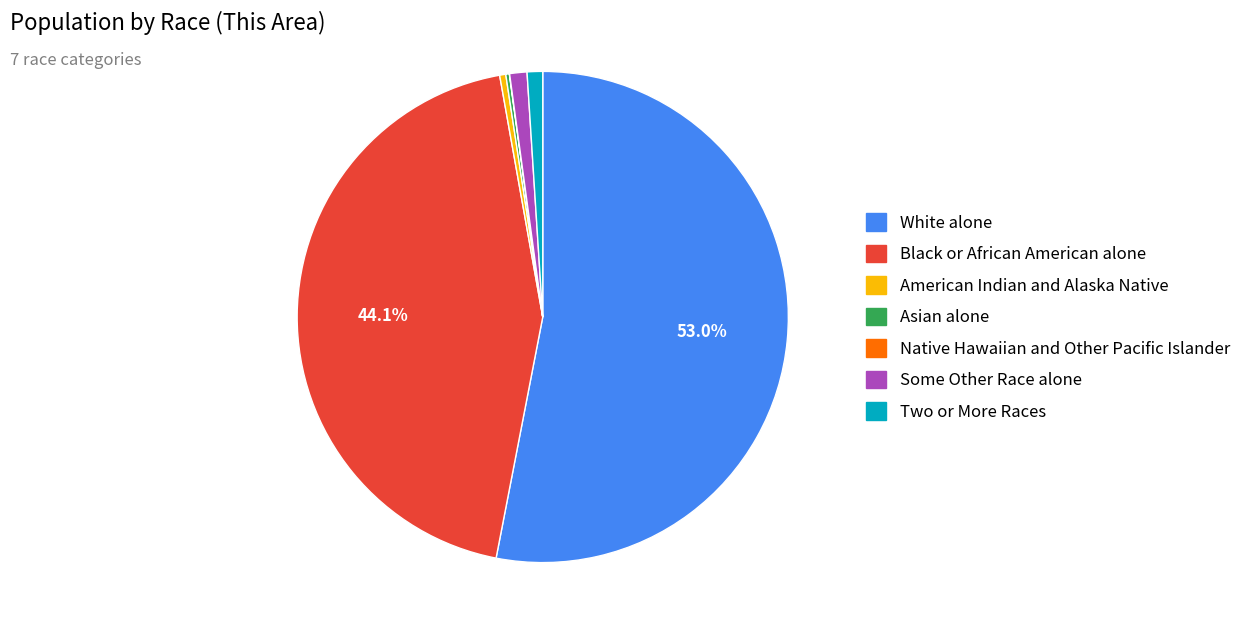

To the nearest percent, what is the difference between the Some Other Race alone and White alone slice percentages?

52%